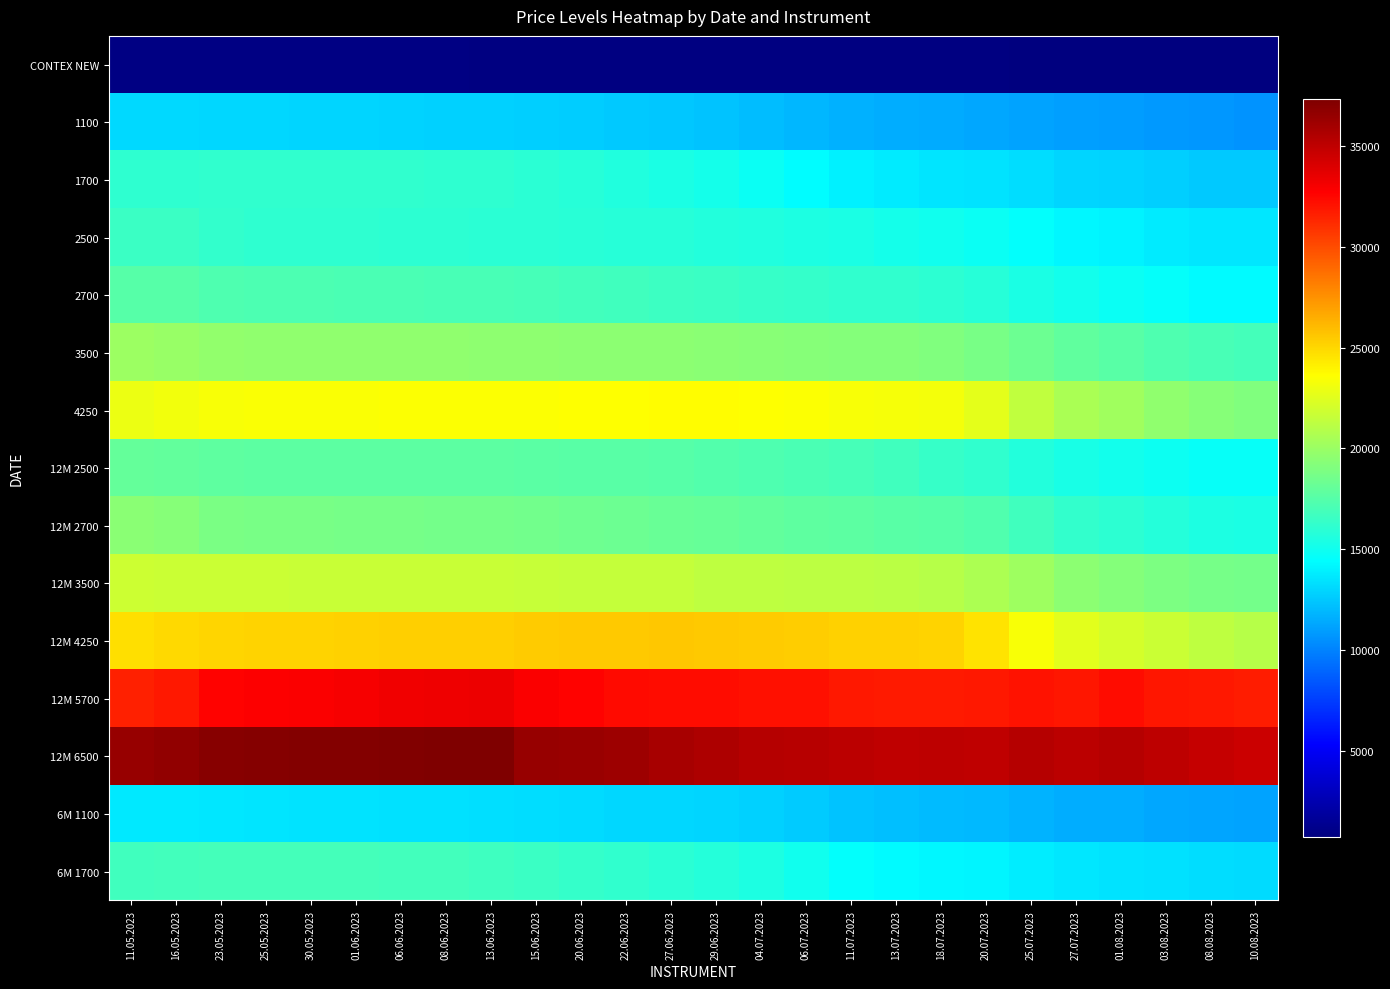

What is the total value across all series at 22.06.2023?

285527